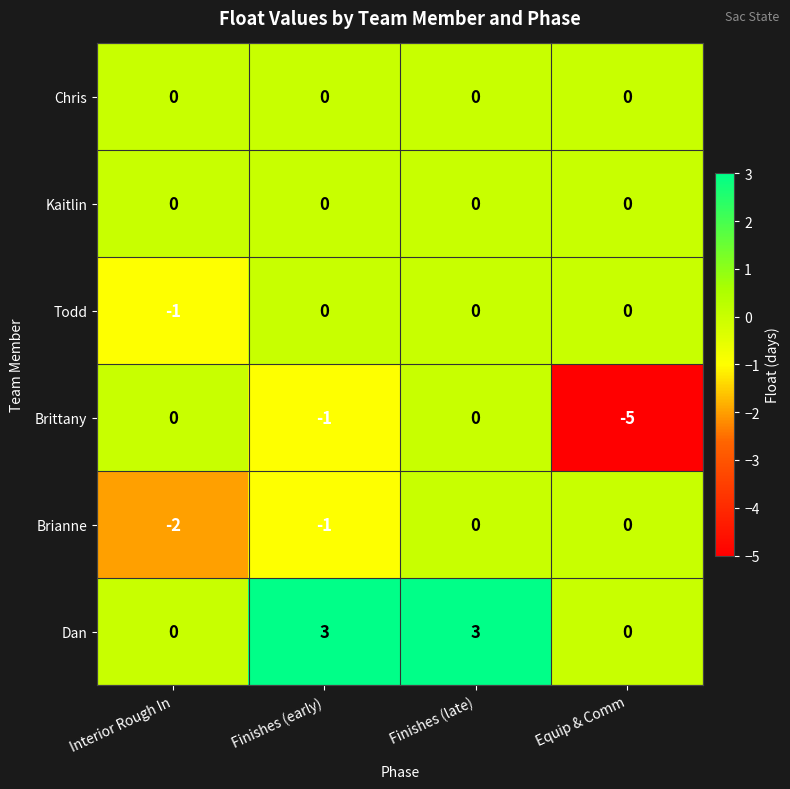

The Brittany series shows 0 at Interior Rough In. True or false?

True